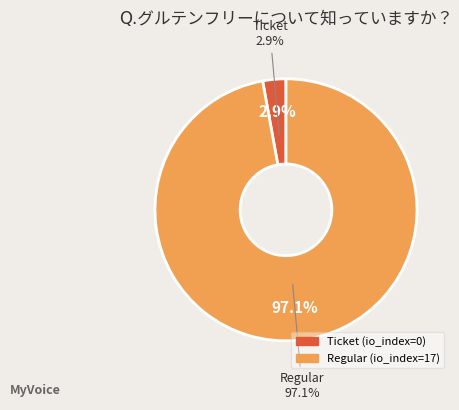

Count the number of slices in the pie.

2